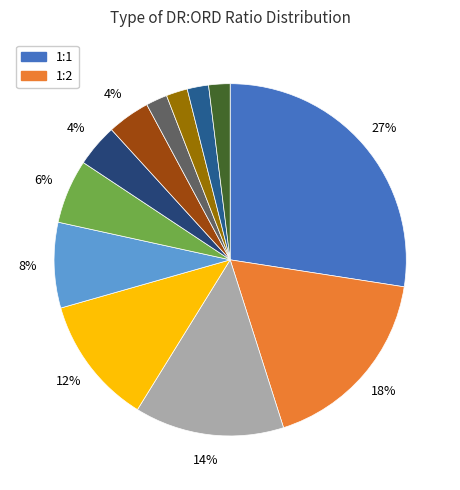

What is the smallest slice in the pie chart?

4:1